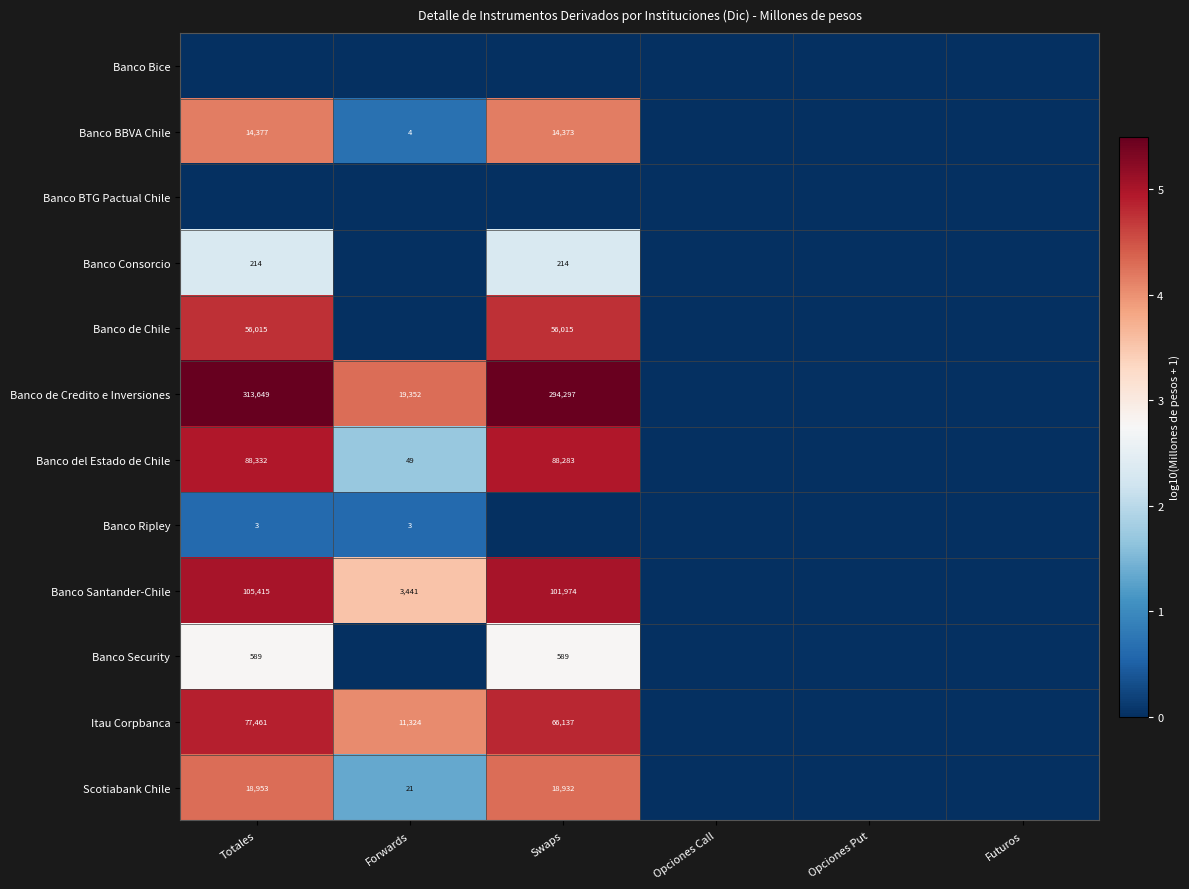

The value of Banco BBVA Chile at Totales is 4776. True or false?

False